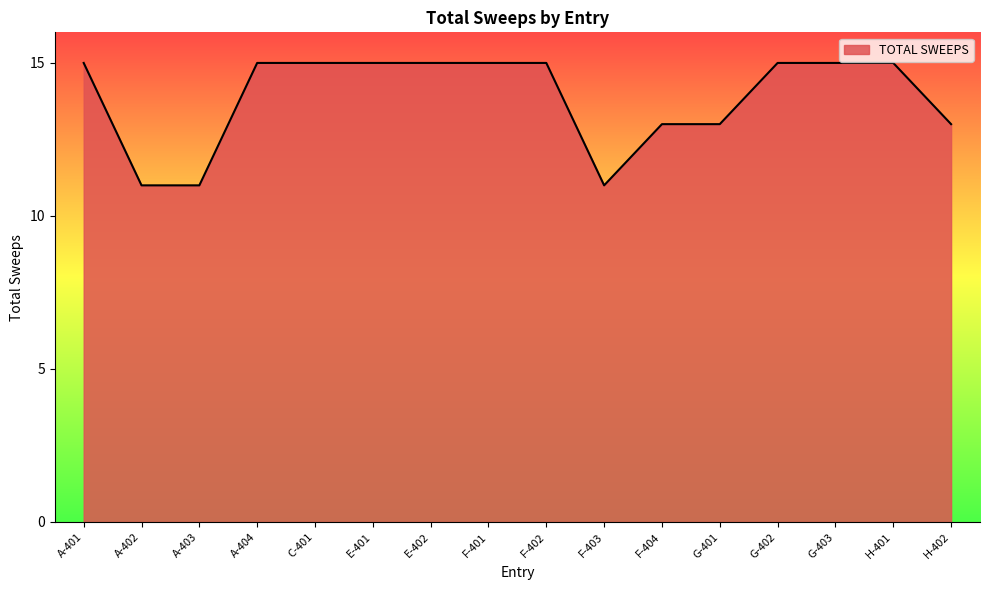

What is the change in value from F-404 to H-401?

+2